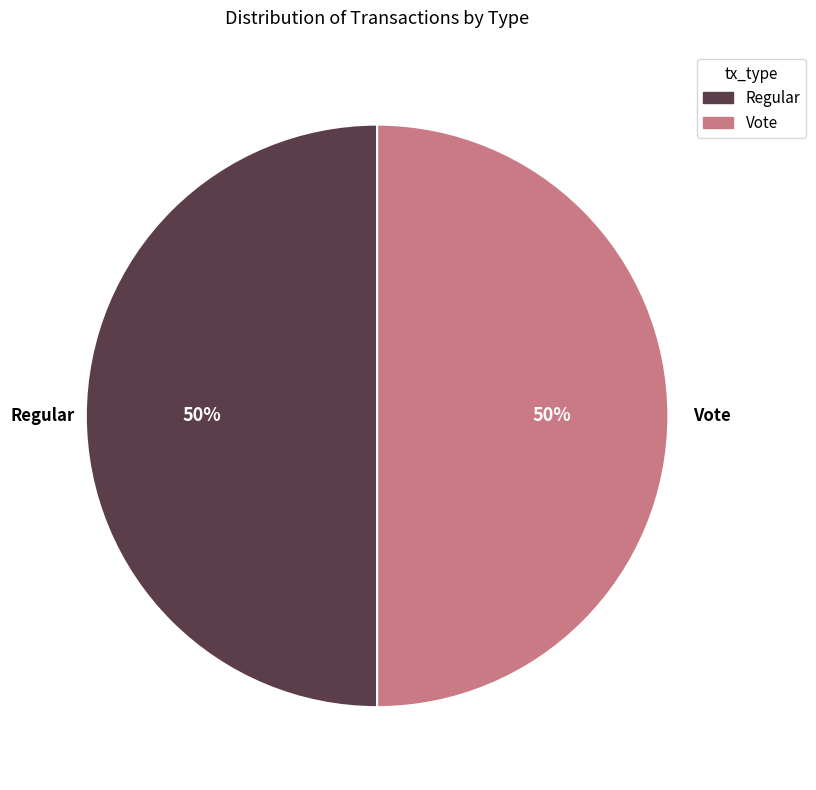

What percentage is the Vote slice, to the nearest percent?

50%